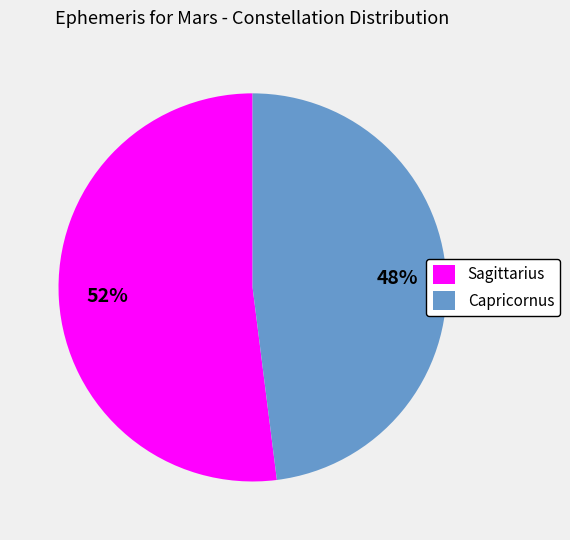

Rank the categories by value from lowest to highest.

Capricornus, Sagittarius